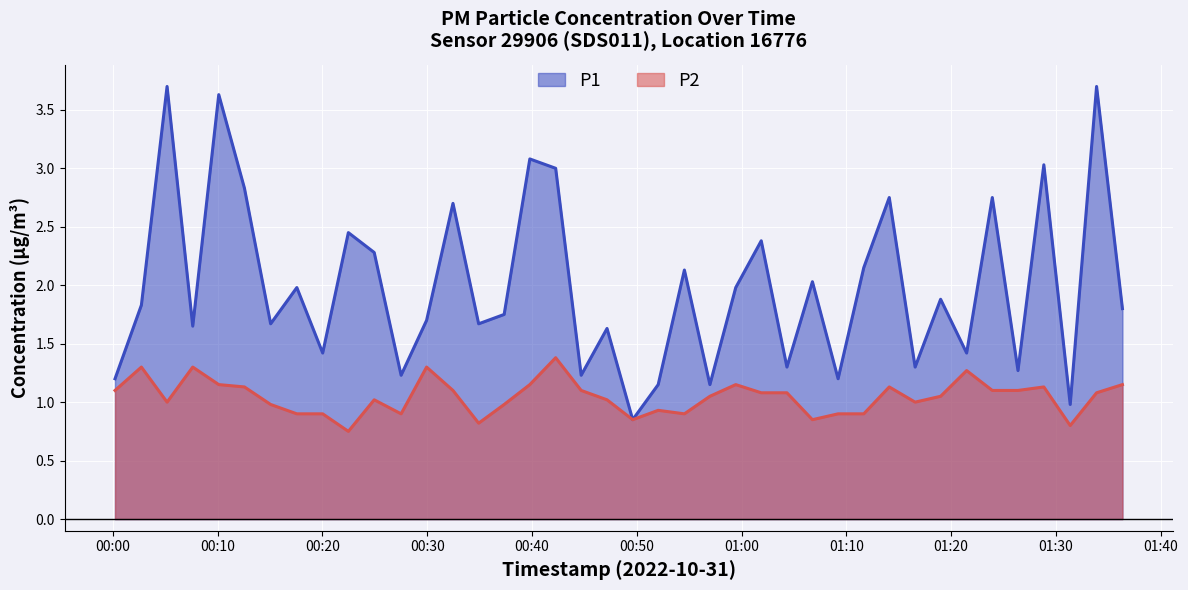

What is the difference between the second highest and second lowest values in the P1 series?

2.7